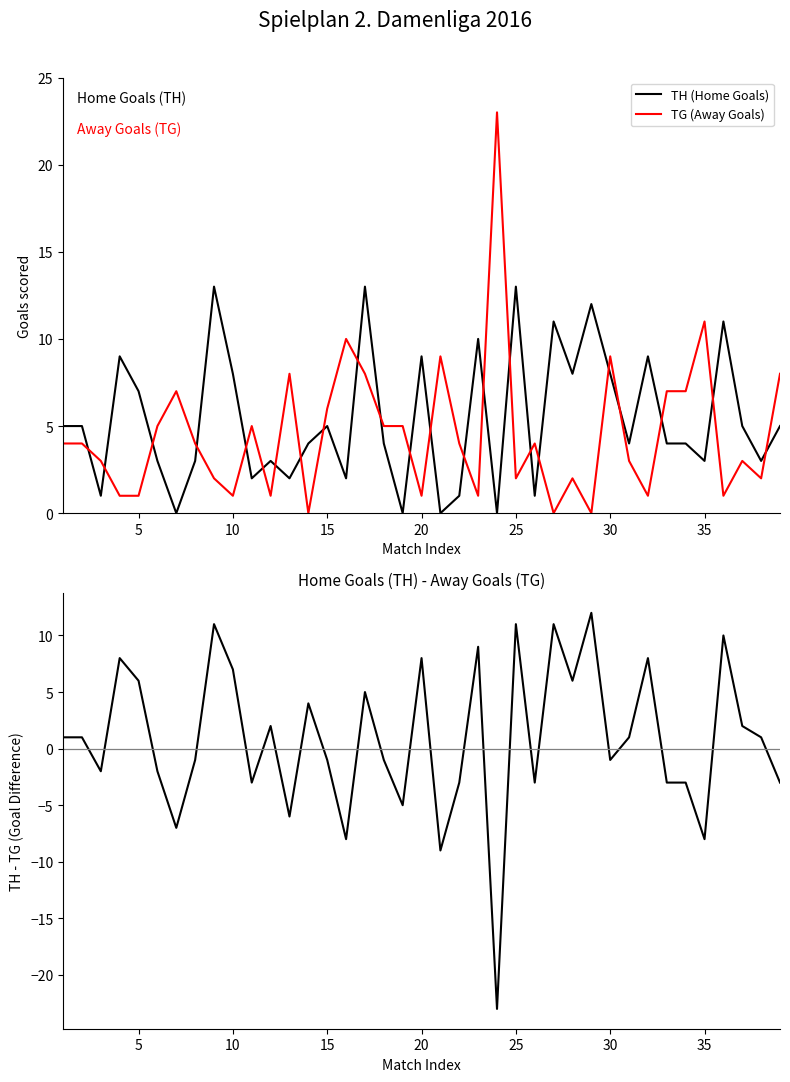

What is the average value of the TH - TG series?

1